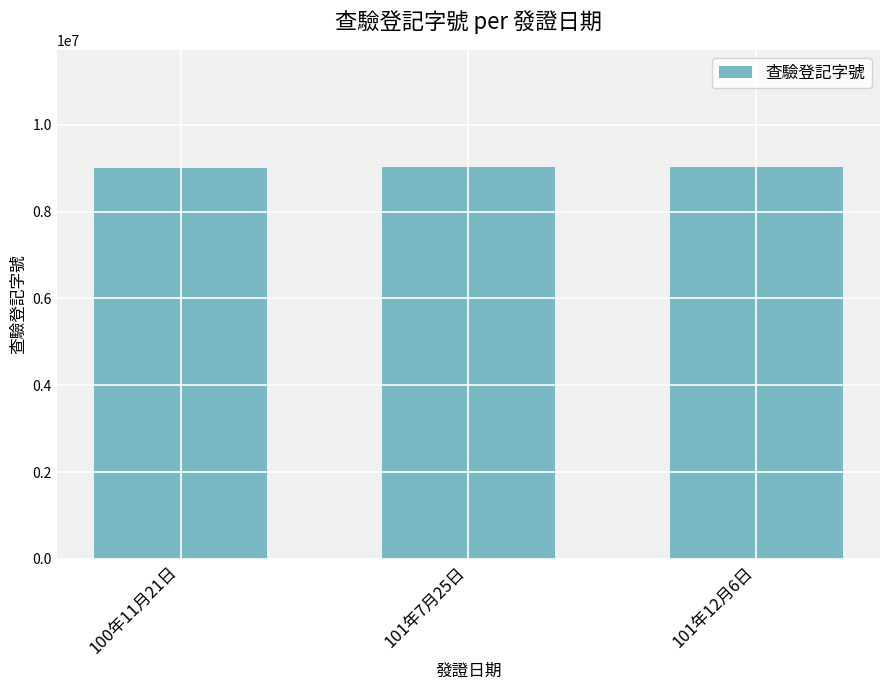

What is the maximum value shown in the chart?

9020001